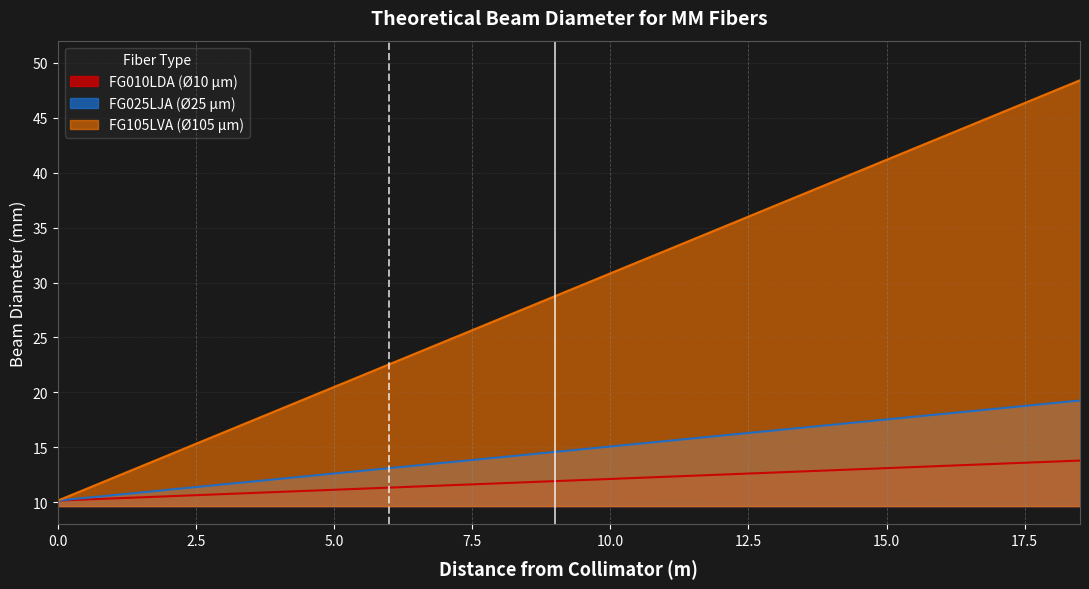

True or false: FG105LVA (Ø105 µm) has a value of 10.2 at 0.0.

True